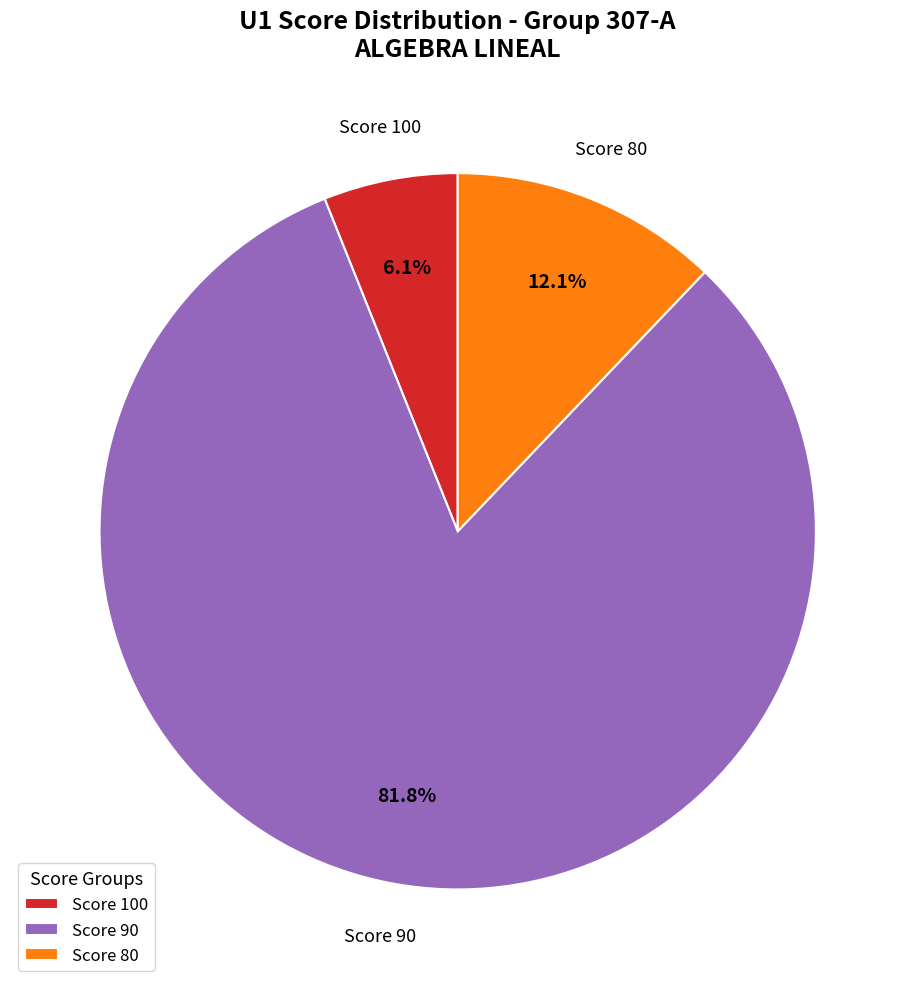

Count the number of slices in the pie.

3